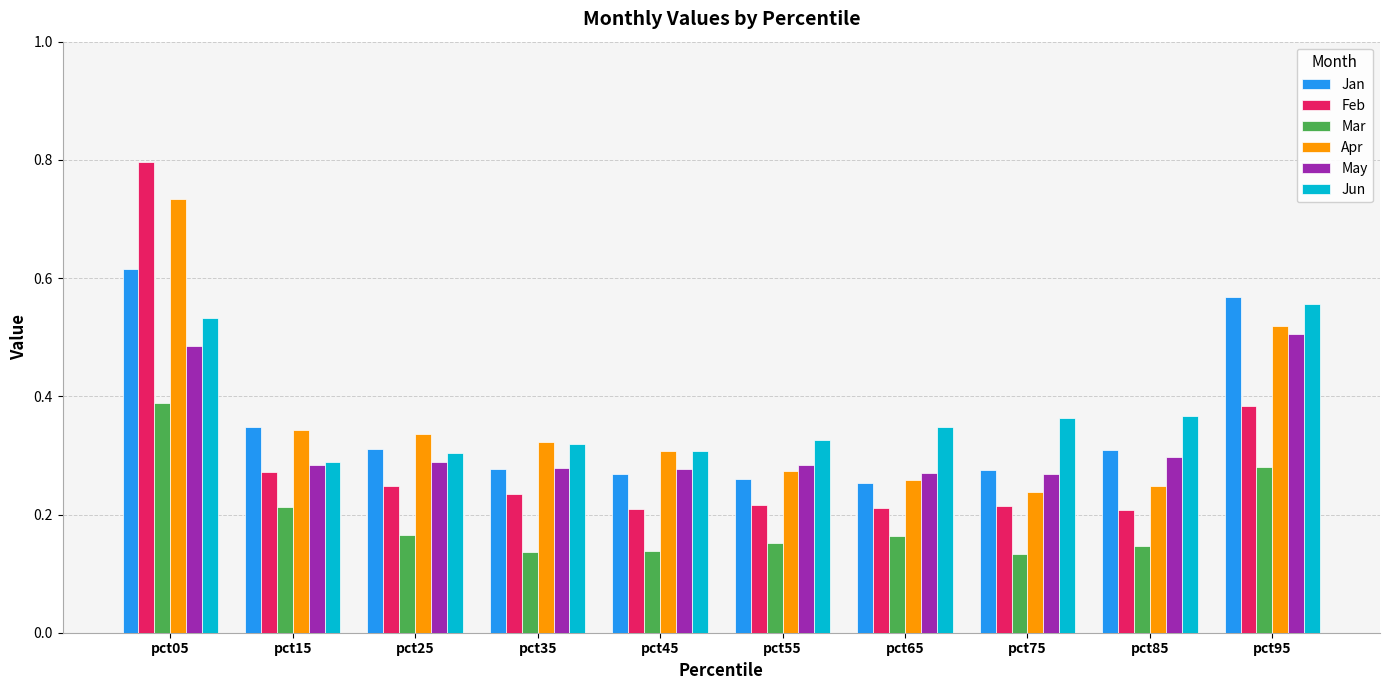

What is the greatest value displayed?

0.8